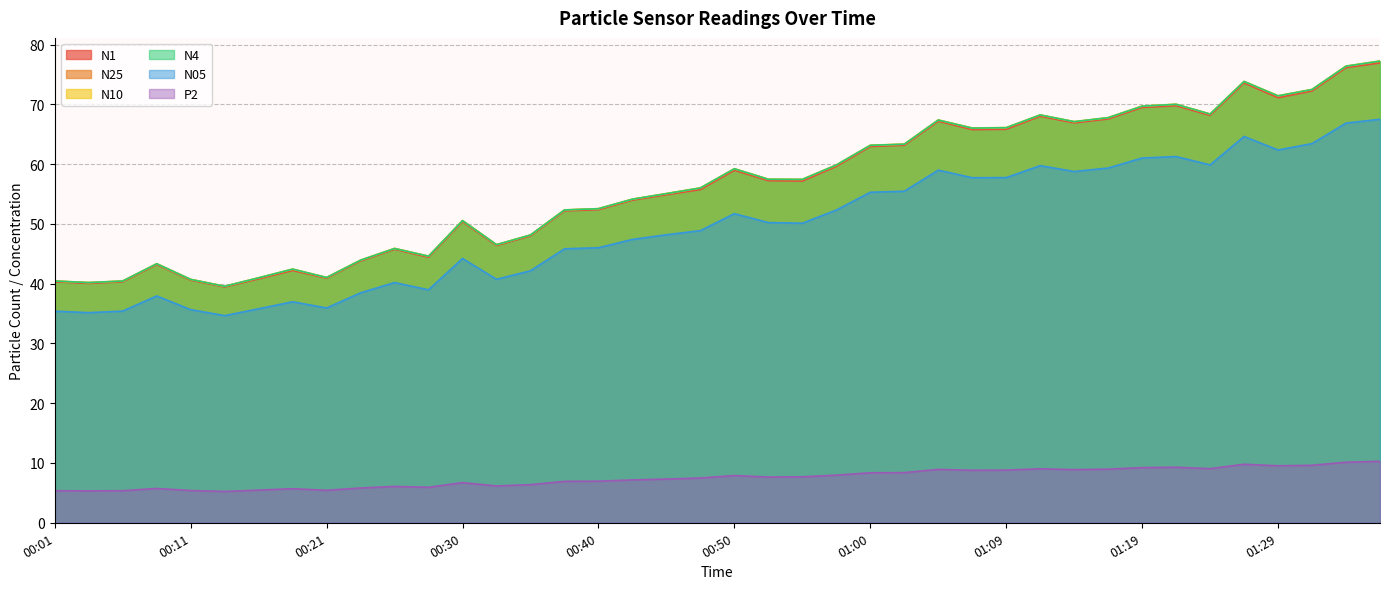

Rank the series by their maximum value, from highest to lowest.

N10, N4, N25, N1, N05, P2